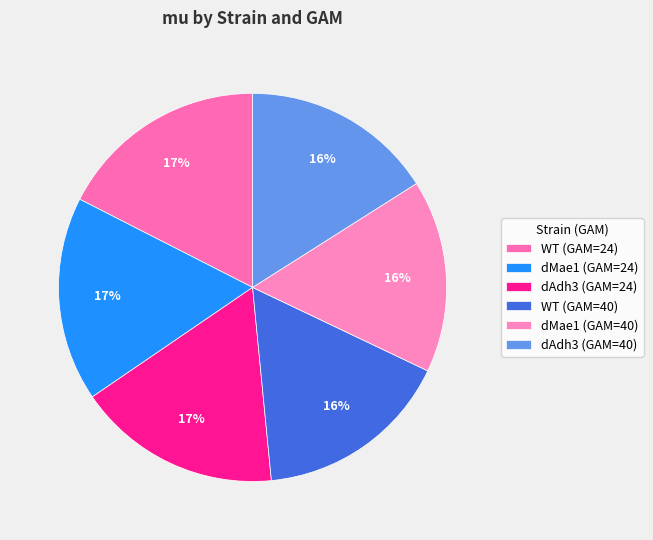

What is the largest slice in the pie chart?

WT (GAM=24)